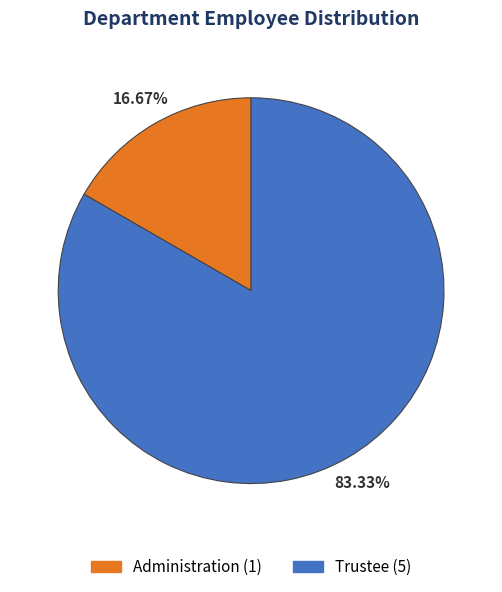

Is it true that Administration is 17% of the pie?

True